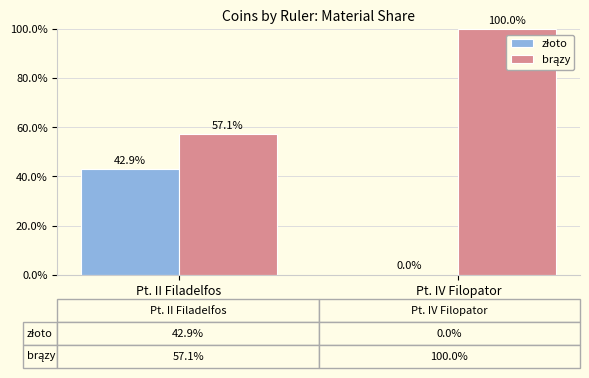

At which category does the chart reach its peak across all series?

Pt. IV Filopator